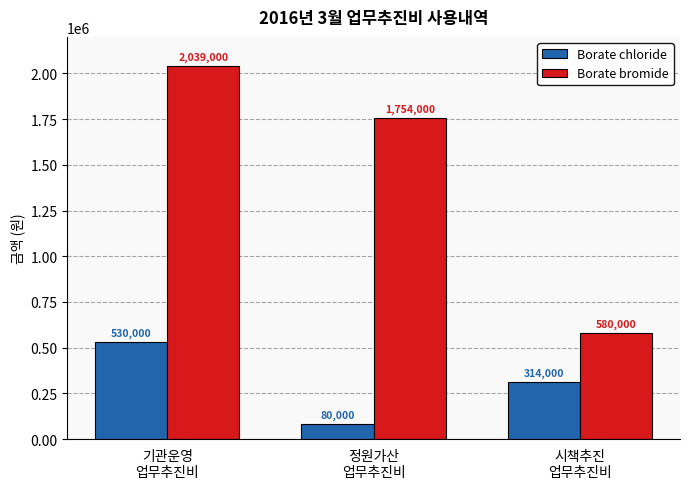

Rank the series by their maximum value, from highest to lowest.

Borate bromide, Borate chloride